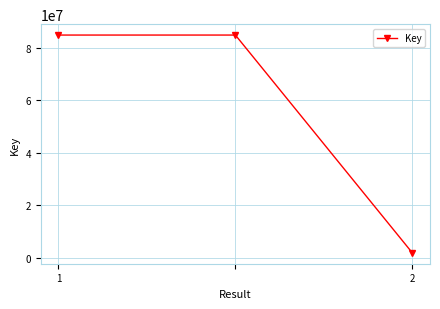

What is the difference between the maximum and minimum values?

82980266